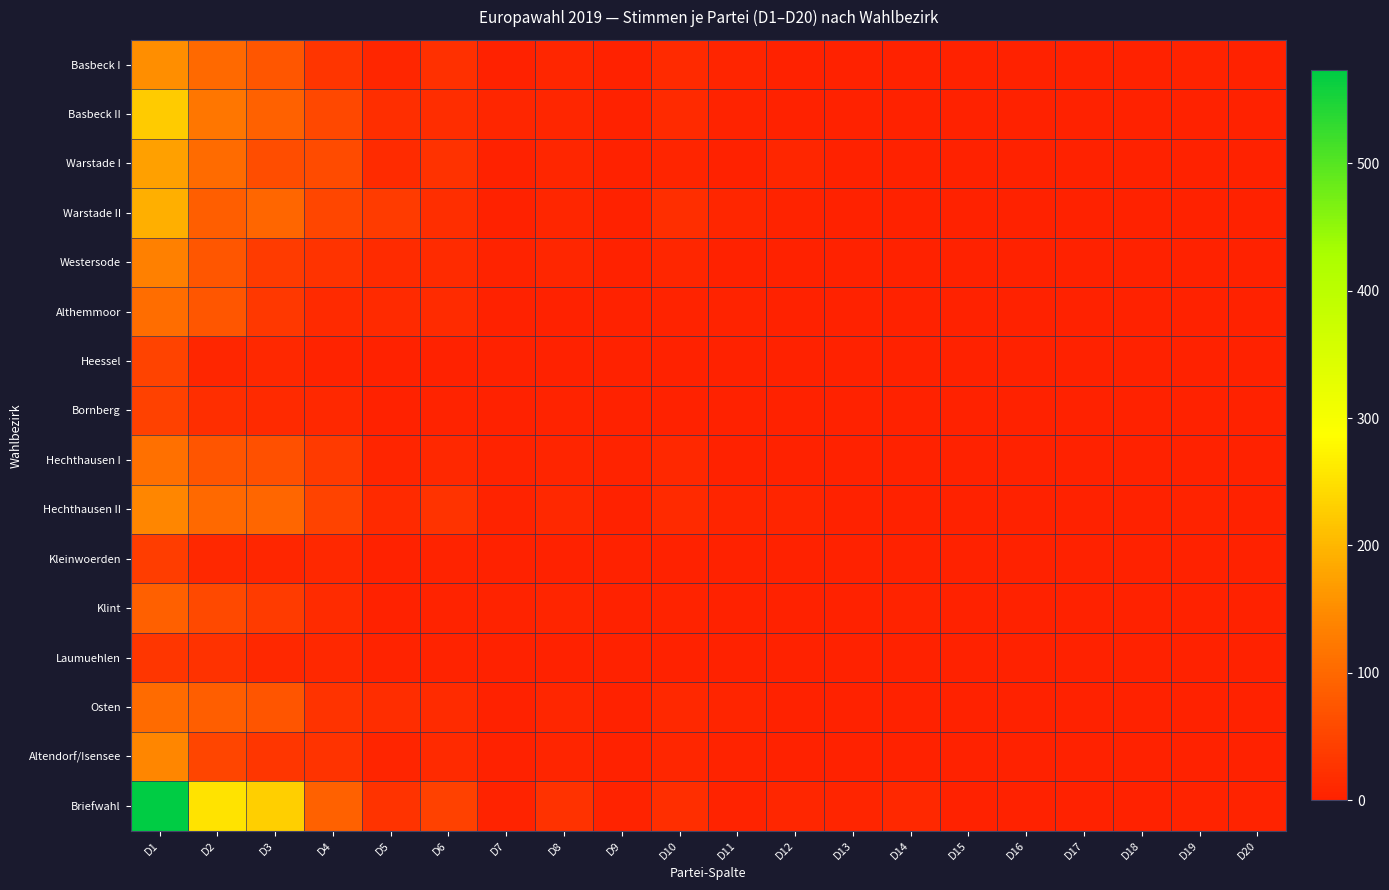

At how many categories does at least one series exceed 235?

2